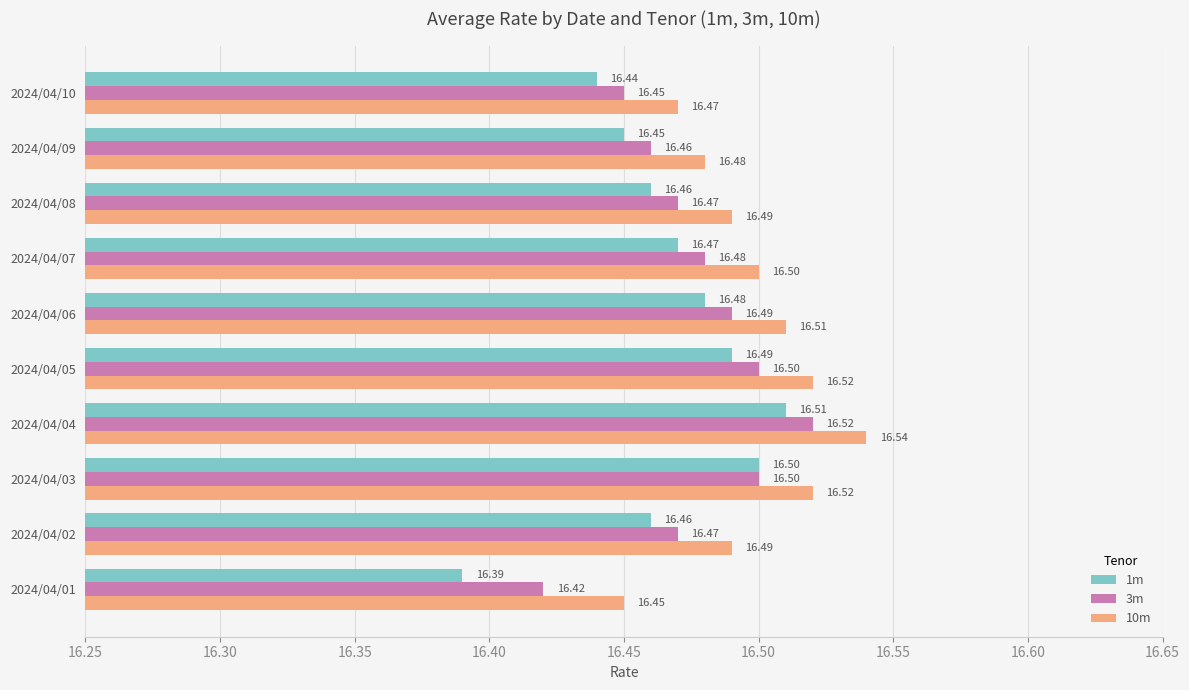

What are all the series names shown in the legend?

1m, 3m, 10m